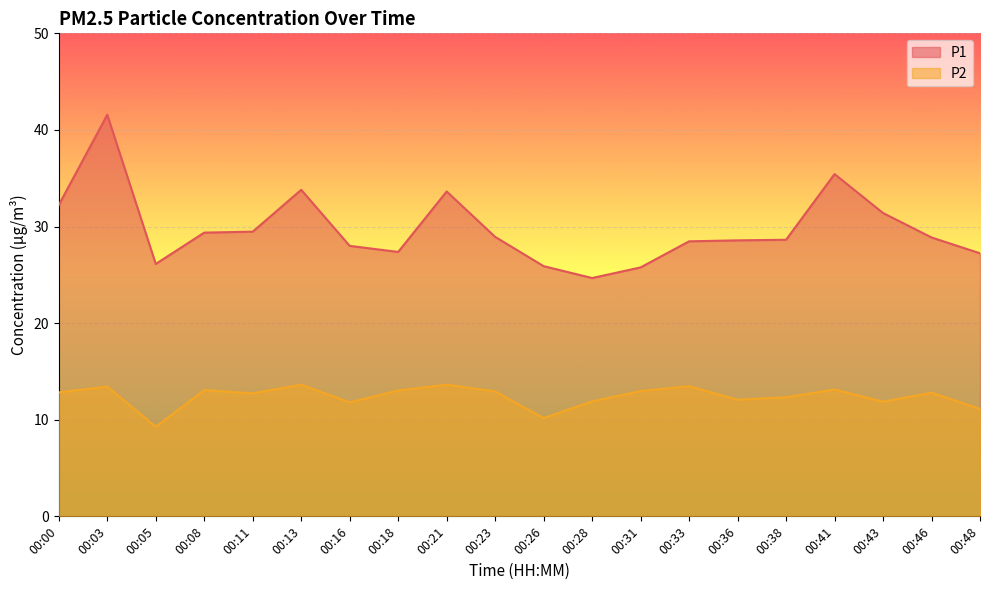

What is the difference between the P2 values at 00:05 and 00:16?

2.5